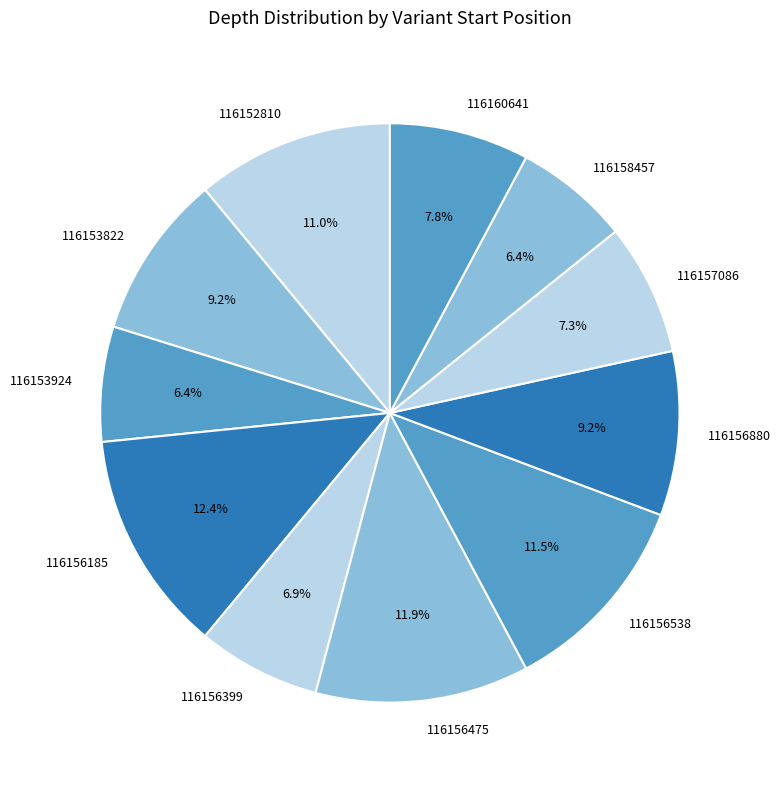

To the nearest percent, what percentage of the pie is 116153924?

6%